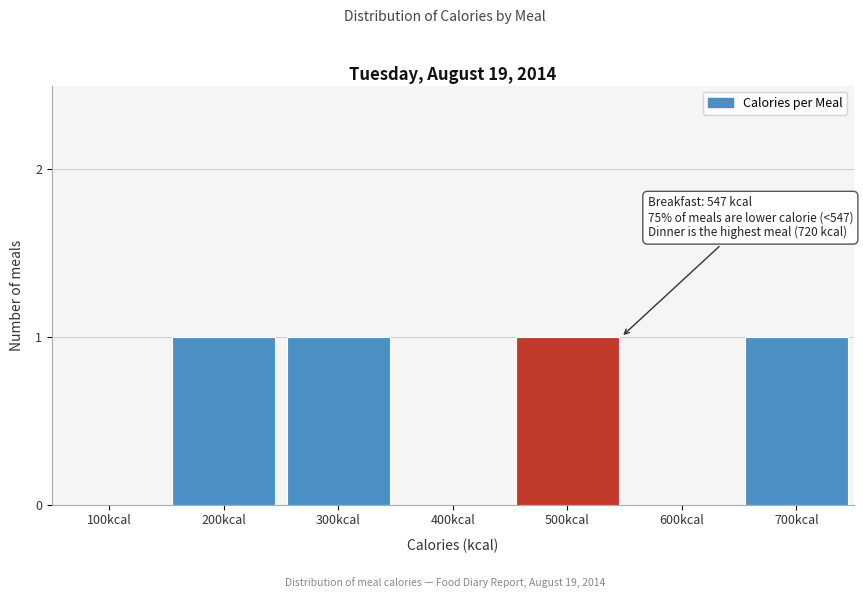

Reading right to left, what are all the values shown in this chart?

700kcal=1	600kcal=0	500kcal=1	400kcal=0	300kcal=1	200kcal=1	100kcal=0